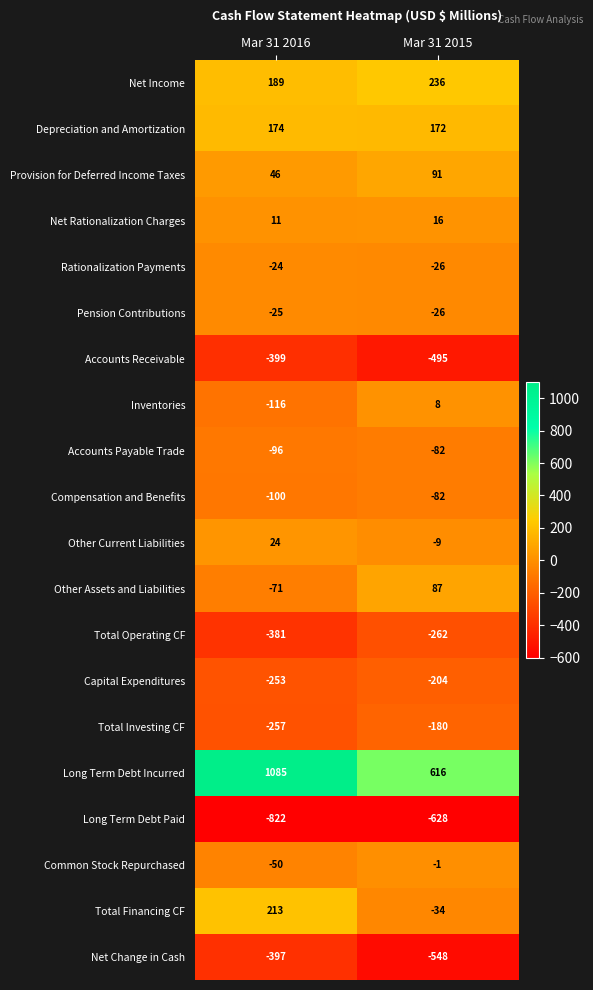

Which series changed the most between Mar 31 2016 and Mar 31 2015?

Long Term Debt Incurred